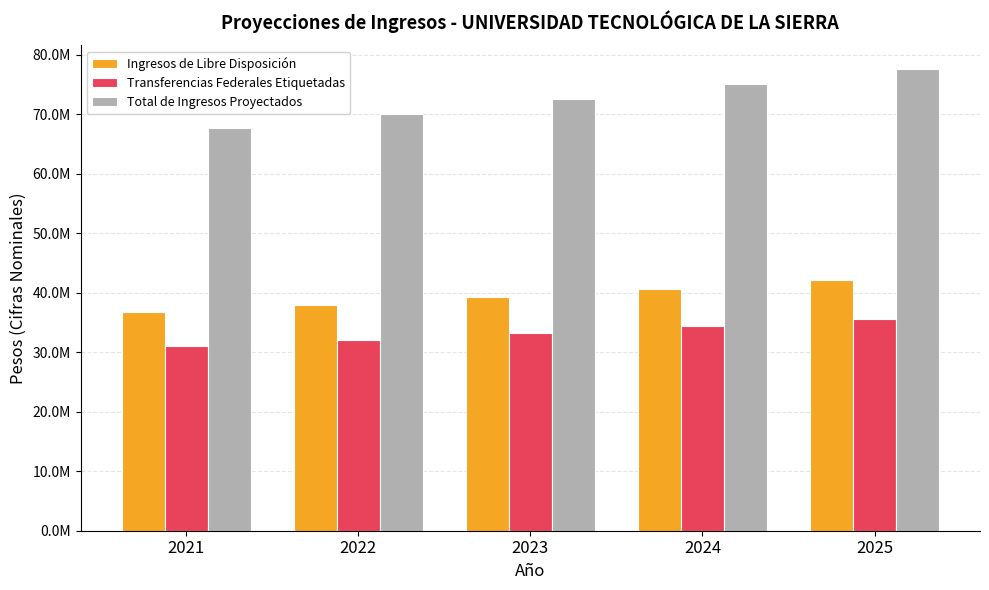

What is the value of the Transferencias Federales Etiquetadas bar at the 3rd from the left?

33209589.5